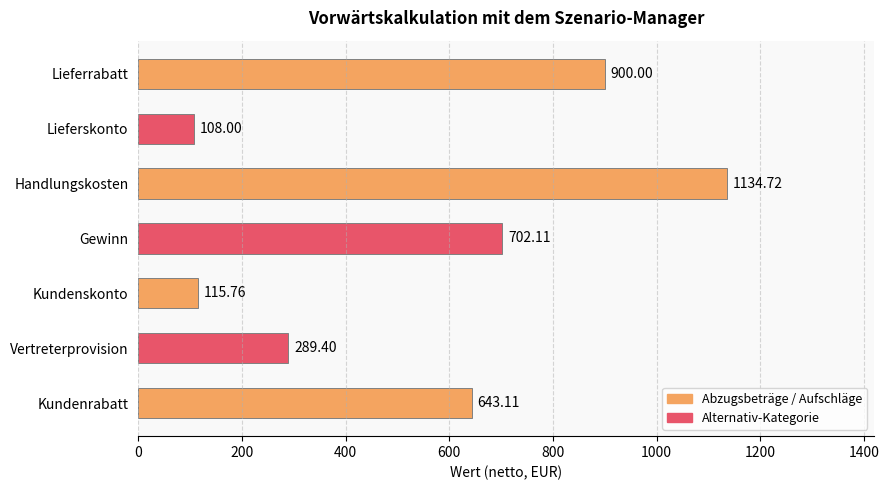

What is the difference between the maximum and minimum values?

1026.7